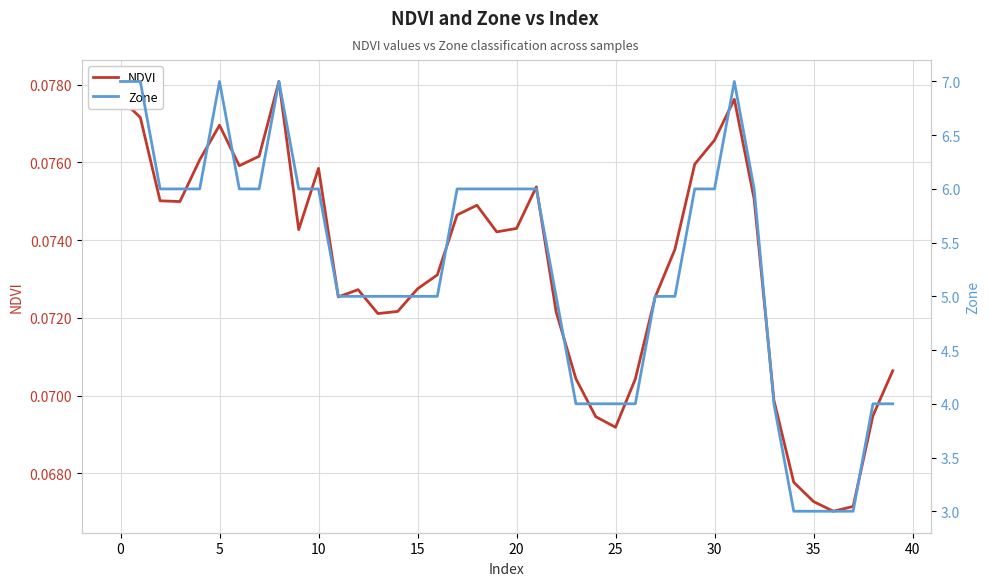

True or false: NDVI and Zone cross at least once.

False